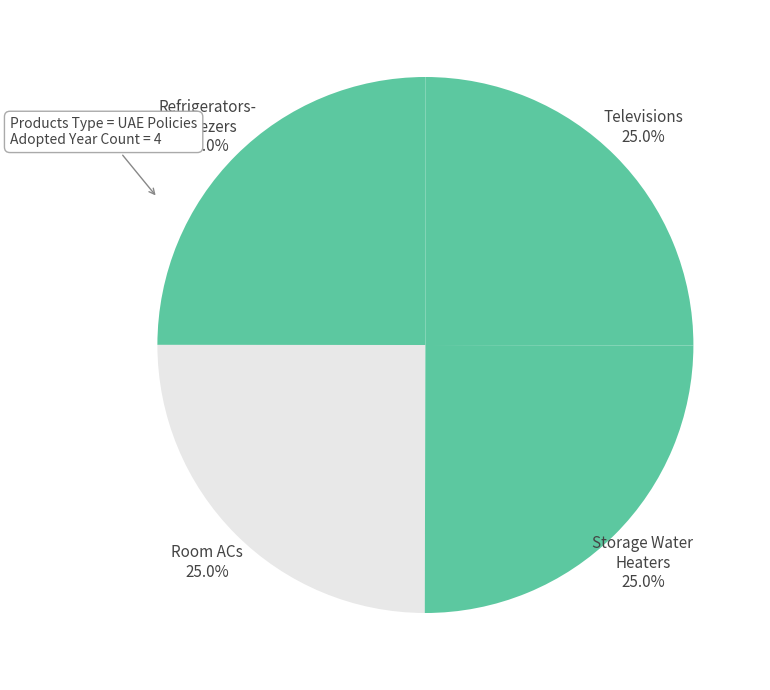

Rank the categories by value from lowest to highest.

Room ACs - Stationary ACs, Refrigerators-Freezers / Freezers-only, Storage Water Heaters, Televisions